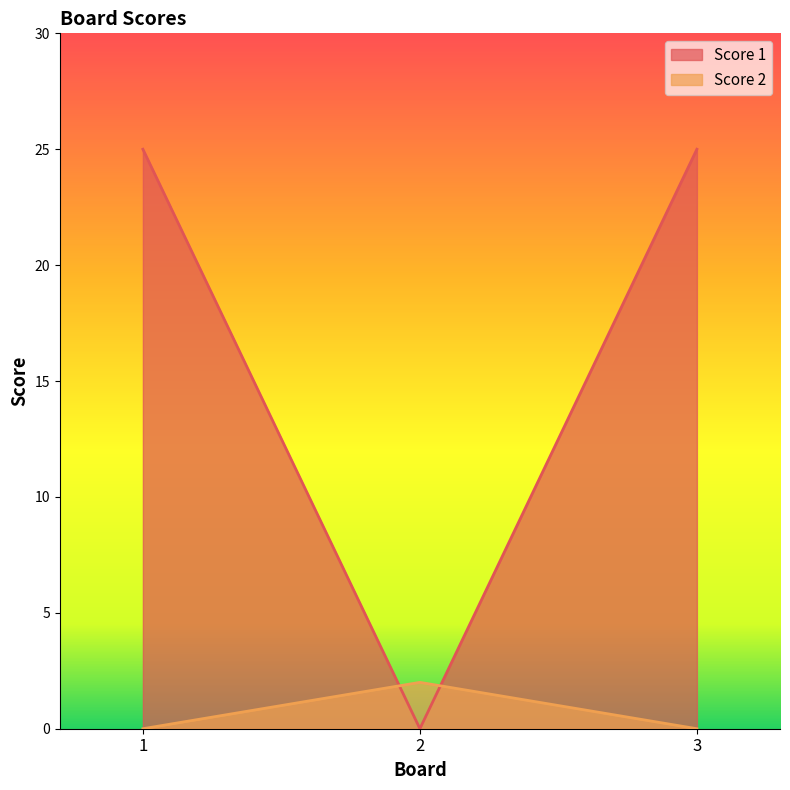

Which series has the largest total across all categories?

Score 1